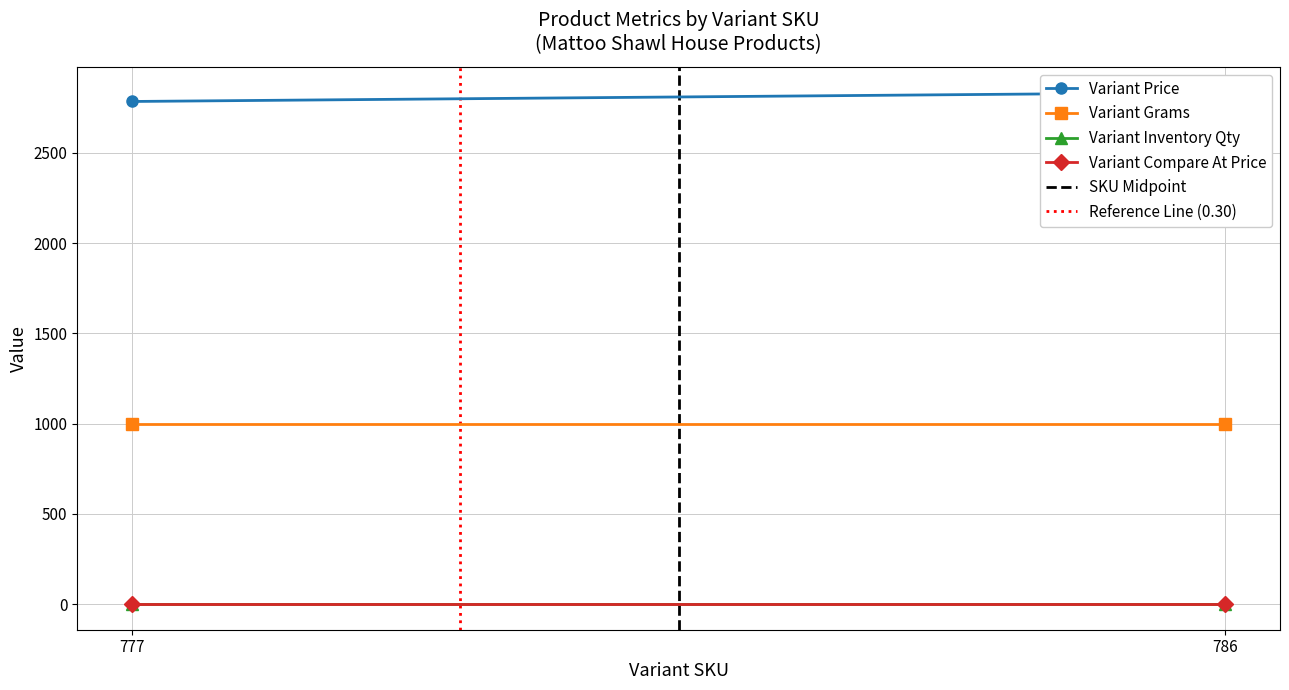

Which series has the largest range (max minus min)?

Variant Price